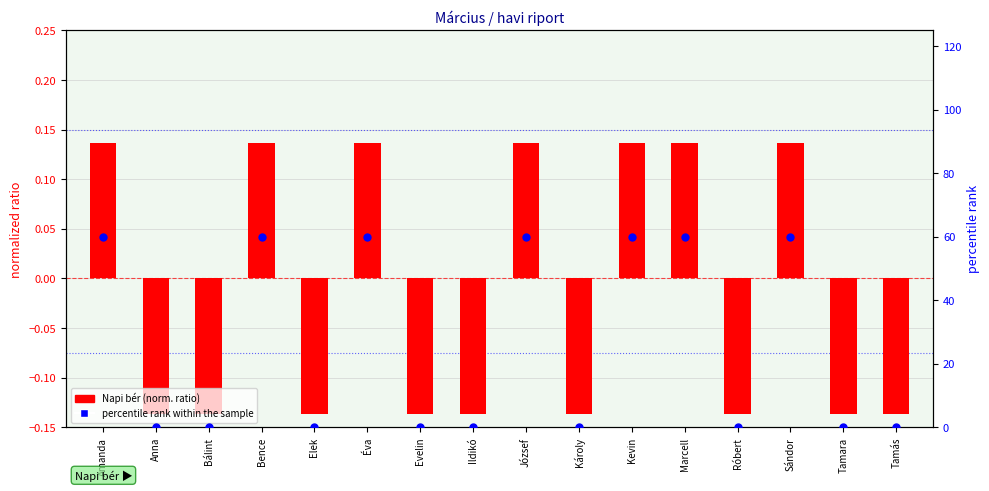

Which series reaches the minimum Y coordinate?

Napi bér (norm.)